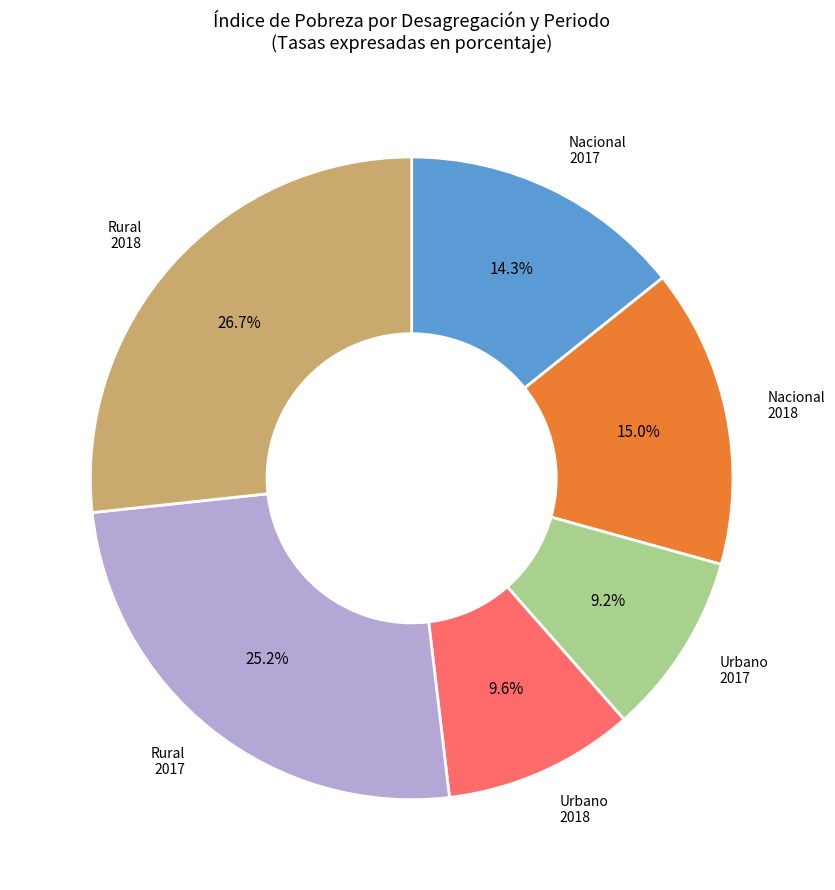

Approximately how many times larger is the value at Rural 2017 compared to Rural 2018?

0.9